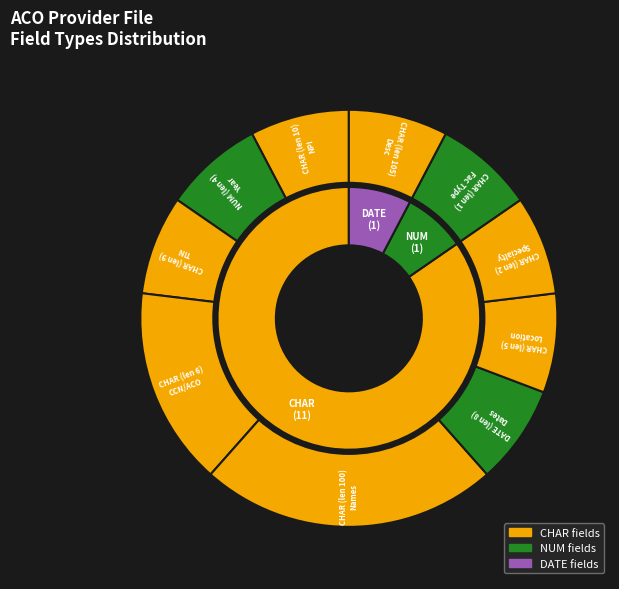

Is CHAR the majority of the pie?

No